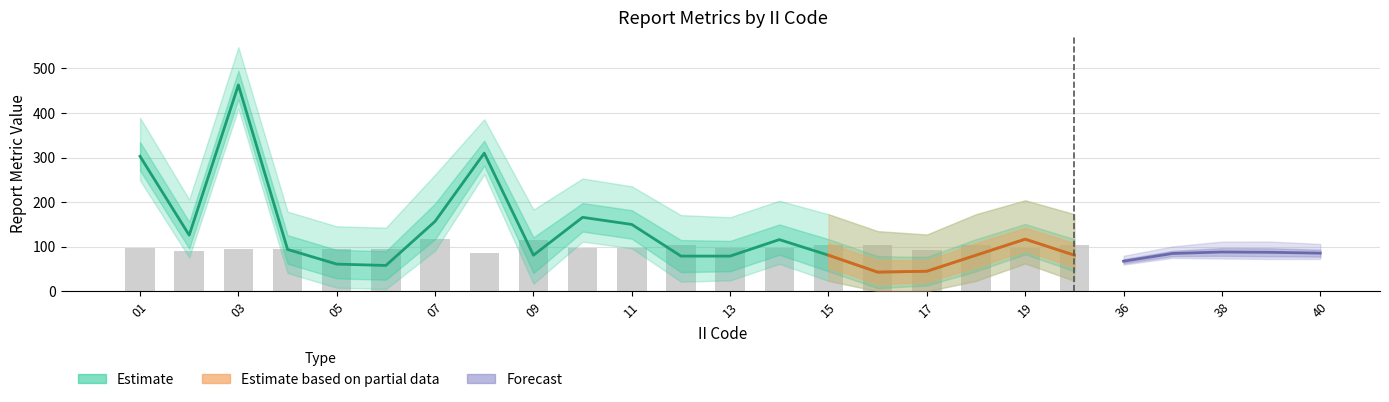

What is the difference between the LAT_mean values at 08 and 18?

23.1